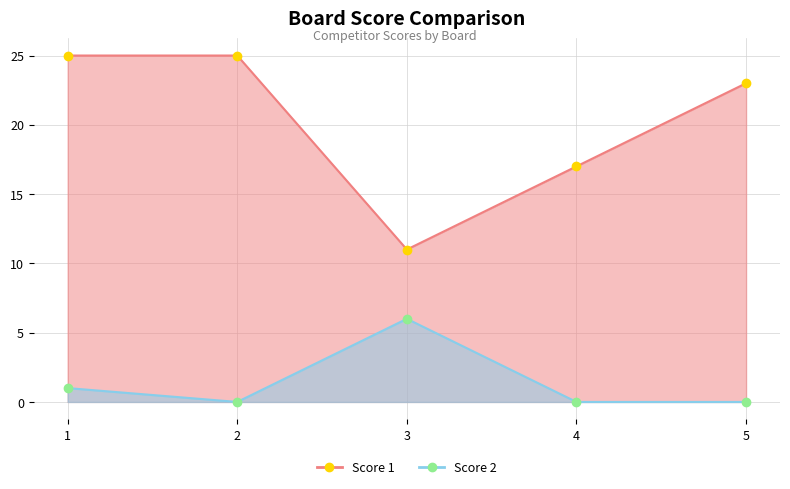

Between 5 and 2, which is larger?

2